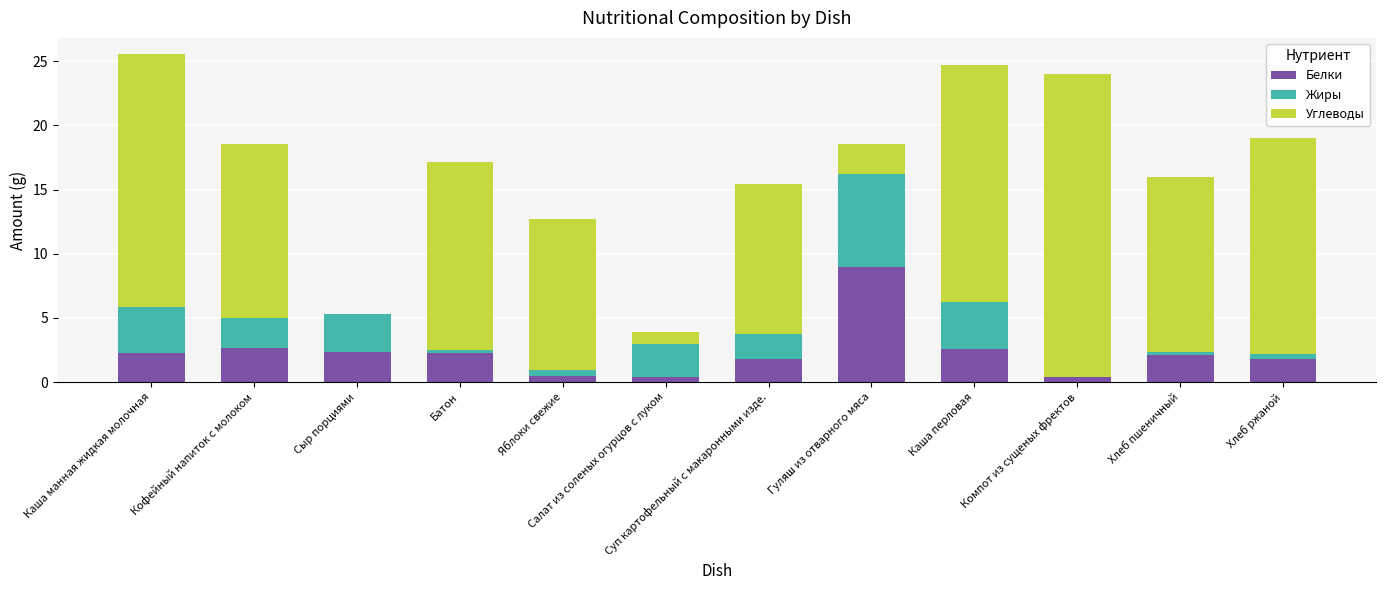

Which category has the highest value in the Белки series?

Гуляш из отварного мяса